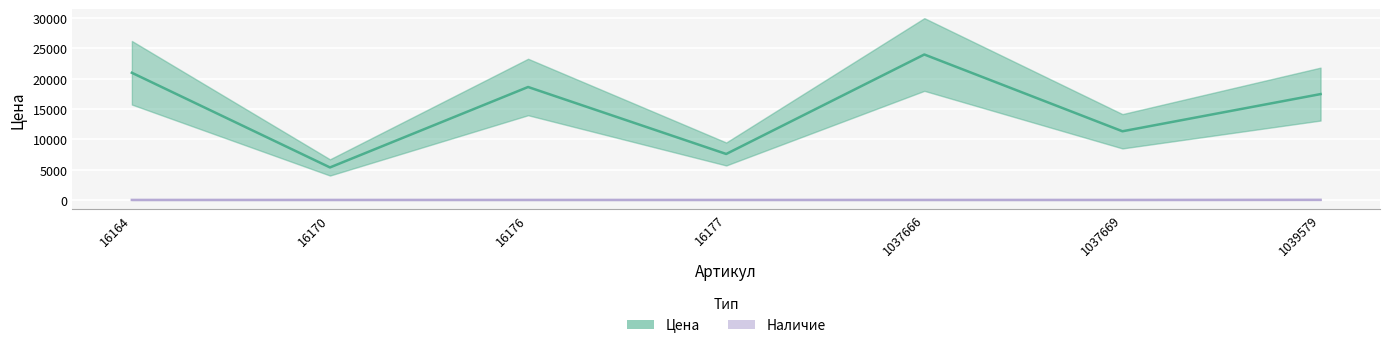

How many lines are shown in the chart?

2